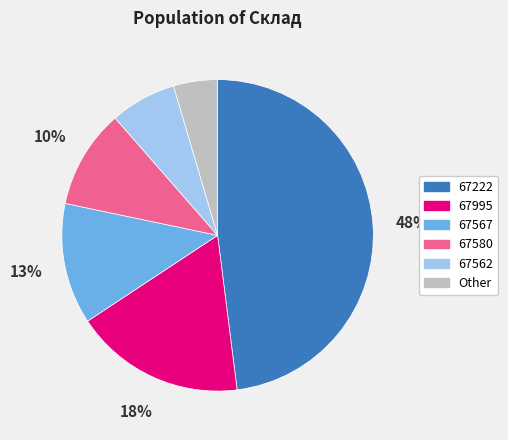

Do Other and 67222 together represent more than half of the pie?

Yes